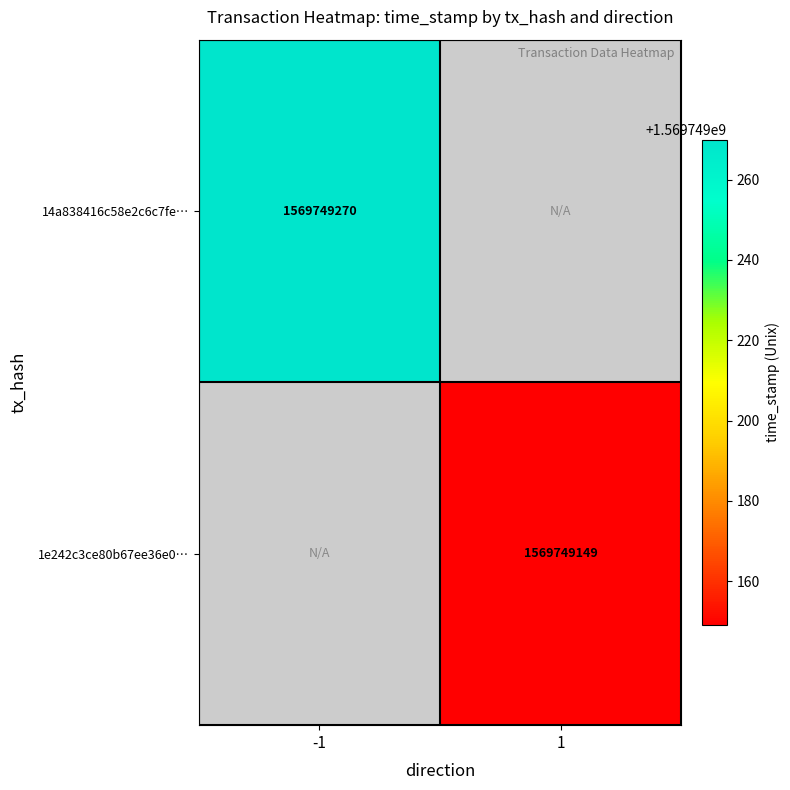

What is the sum of the 14a838416c58e2c6c7fe463b1660688e4992d52 values at -1 and 1?

1569749270